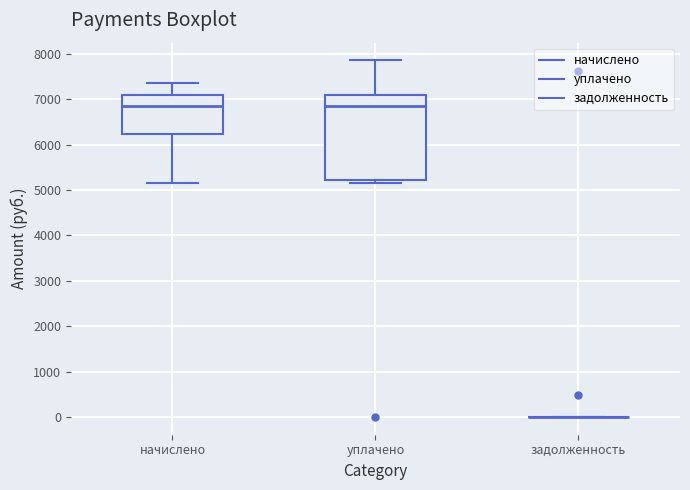

Comparing the boxes themselves (not the whiskers), which one is the tallest?

уплачено